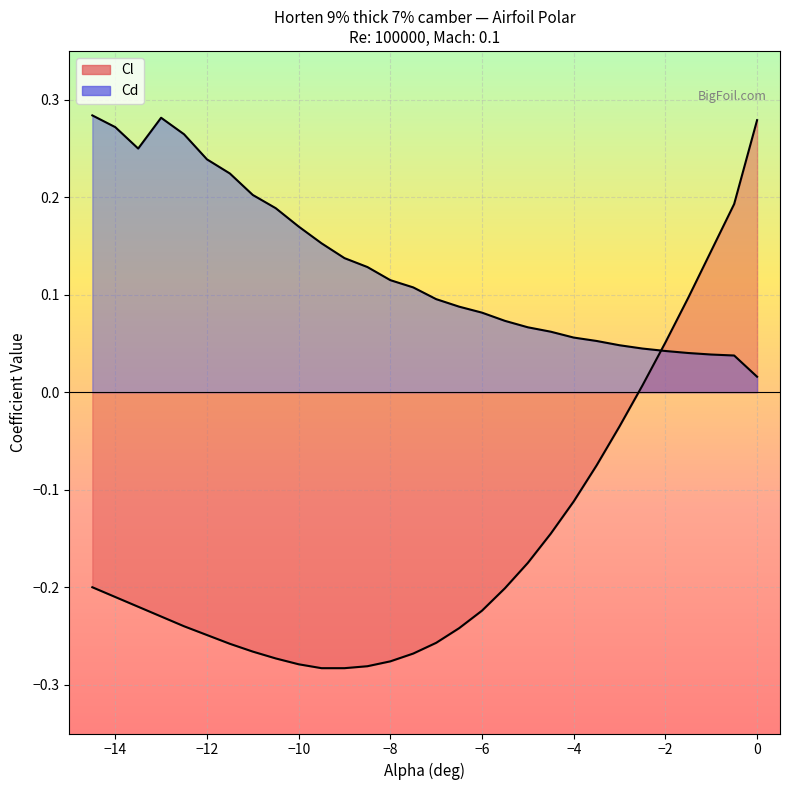

What is the label of the 26th point from the right?

-12.5